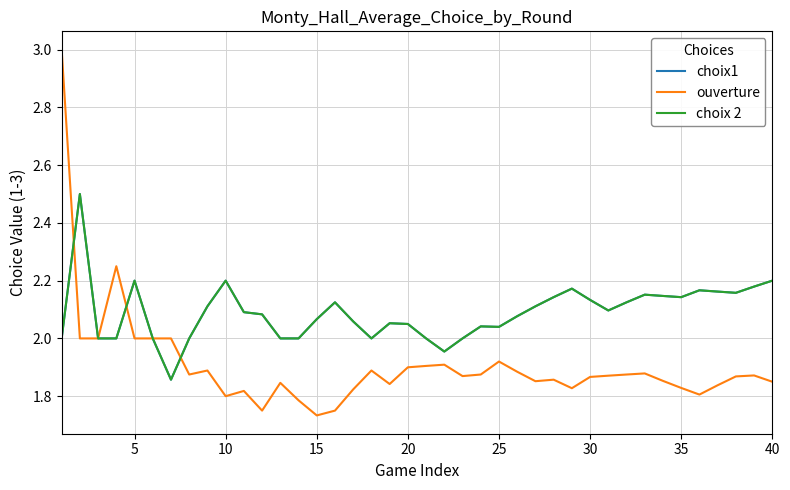

At how many categories does at least one series exceed 2?

30